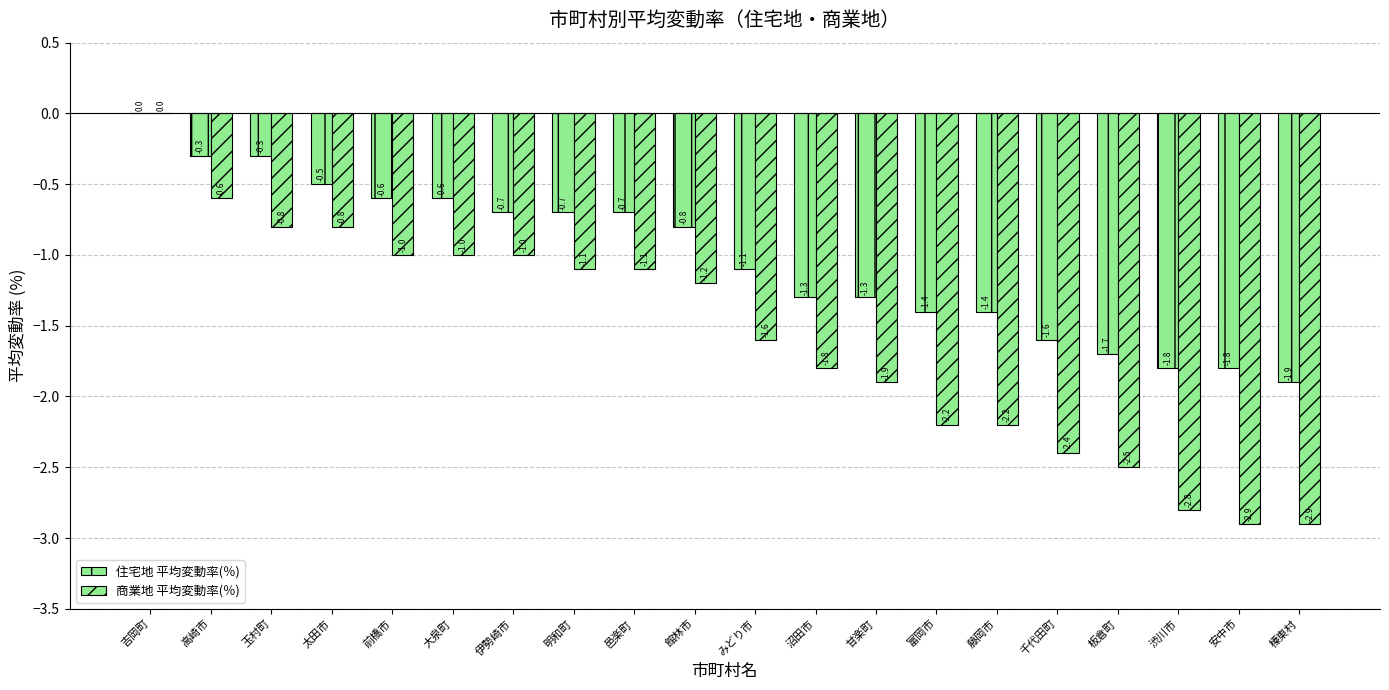

At which label is 商業地 平均変動率(％) closest to -1?

前橋市